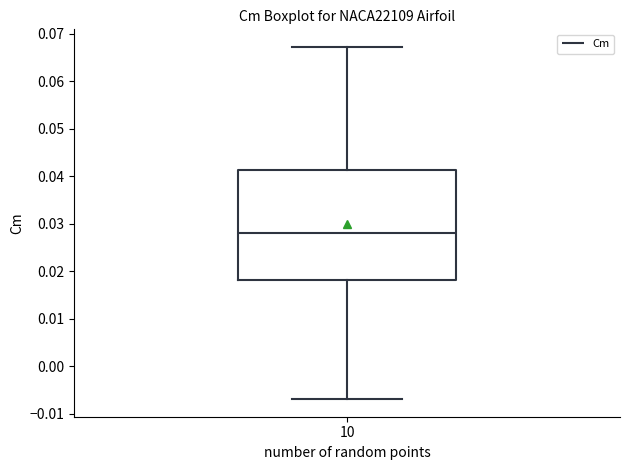

Transcribe this box plot: give where the median line is, the range the box spans, and where the two whiskers end, as read against the y-axis. The values are not printed on the chart, so give them approximately, as read against the axis.

median 0.028, box 0.018 to 0.041, whiskers -0.007 to 0.067